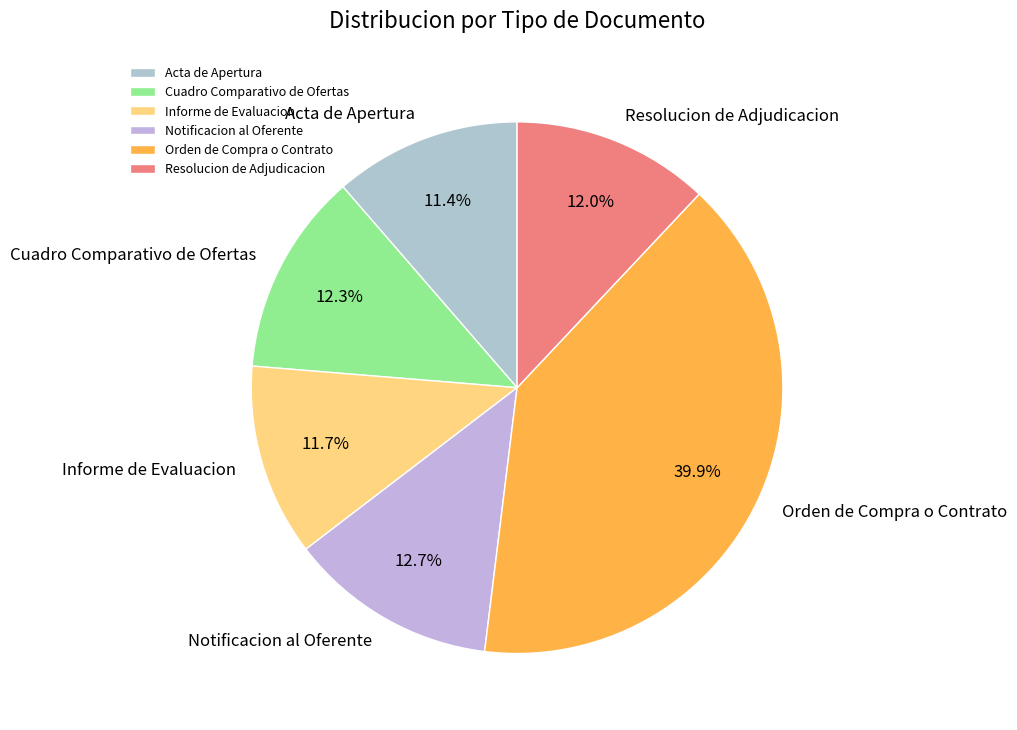

Does Cuadro Comparativo de Ofertas account for over 50% of the chart?

No